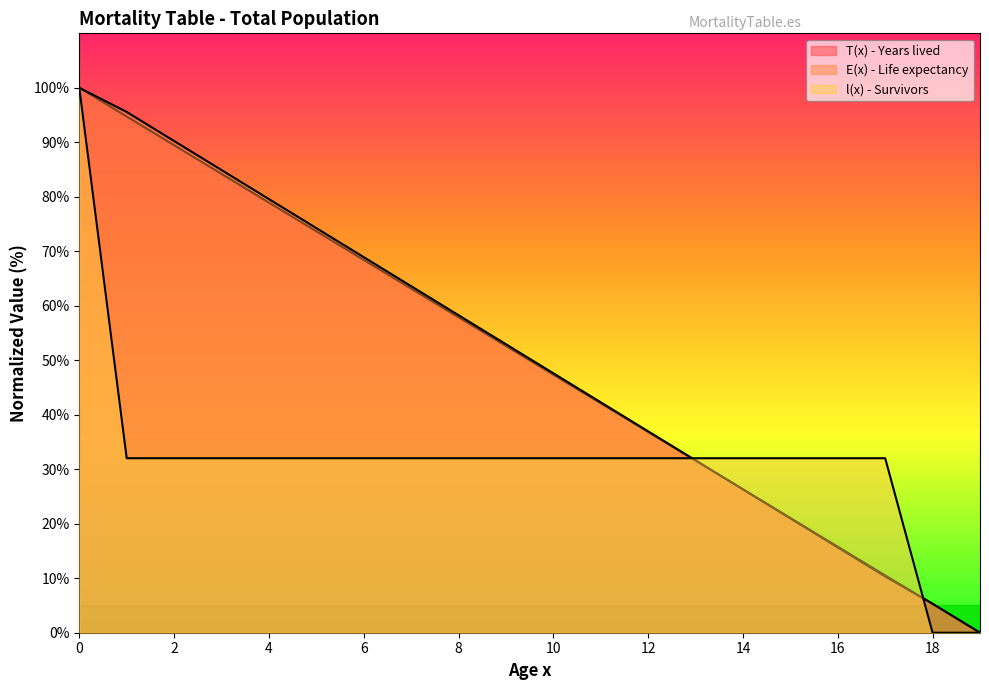

Reading left to right, list all the values displayed in this chart.

T(x) - Years lived: 100.0	94.7	89.5	84.2	78.9	73.7	68.4	63.2	57.9	52.6	47.4	42.1	36.8	31.6	26.3	21.0	15.8	10.5	5.3	0.0
E(x) - Life expectancy: 100.0	95.6	90.2	84.9	79.6	74.3	68.9	63.6	58.3	52.9	47.6	42.3	37.0	31.6	26.3	21.0	15.6	10.3	5.3	0.0
l(x) - Survivors: 100.0	32.0	32.0	32.0	32.0	32.0	32.0	32.0	32.0	32.0	32.0	32.0	32.0	32.0	32.0	32.0	32.0	32.0	0.0	0.0